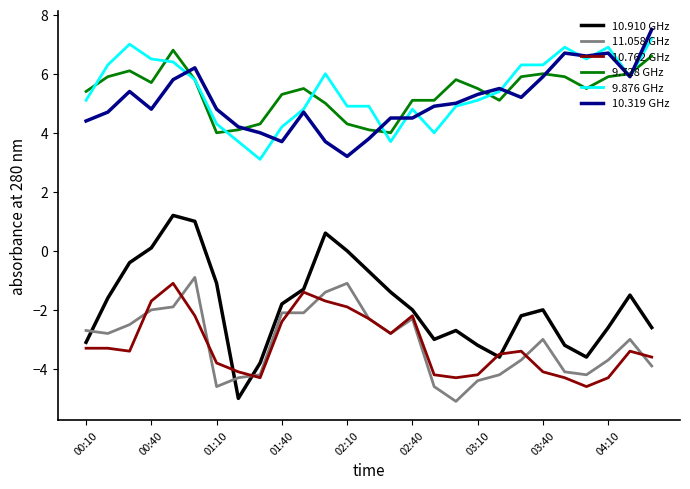

True or false: 10.910 GHz and 9.876 GHz cross at least once.

False